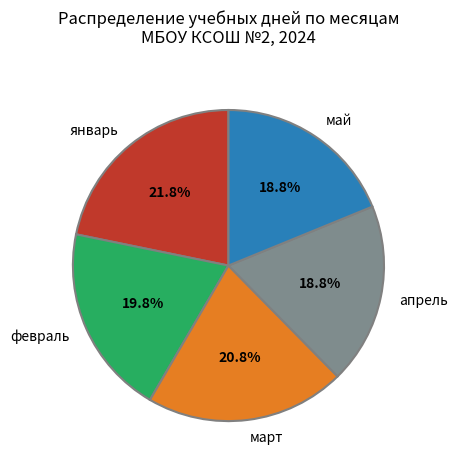

To the nearest percent, what is the combined percentage of февраль and май?

39%